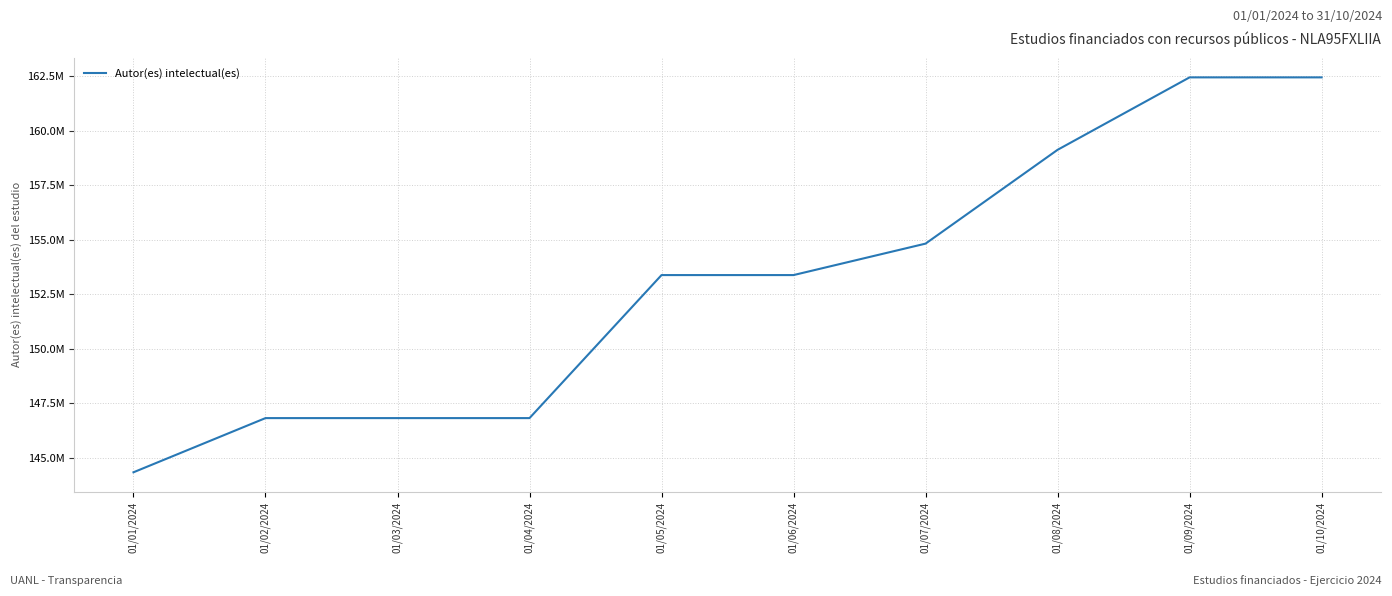

List the labels in order of value, smallest first.

01/01/2024, 01/02/2024, 01/03/2024, 01/04/2024, 01/05/2024, 01/06/2024, 01/07/2024, 01/08/2024, 01/09/2024, 01/10/2024